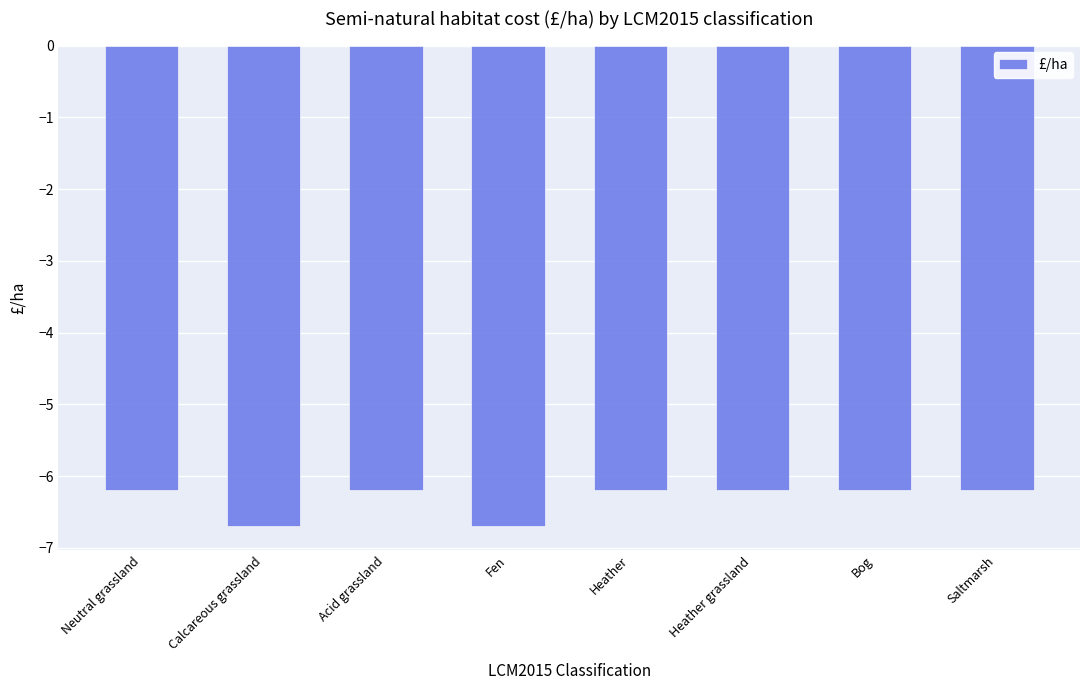

What is the sum of the values at Bog and Heather grassland?

-12.4